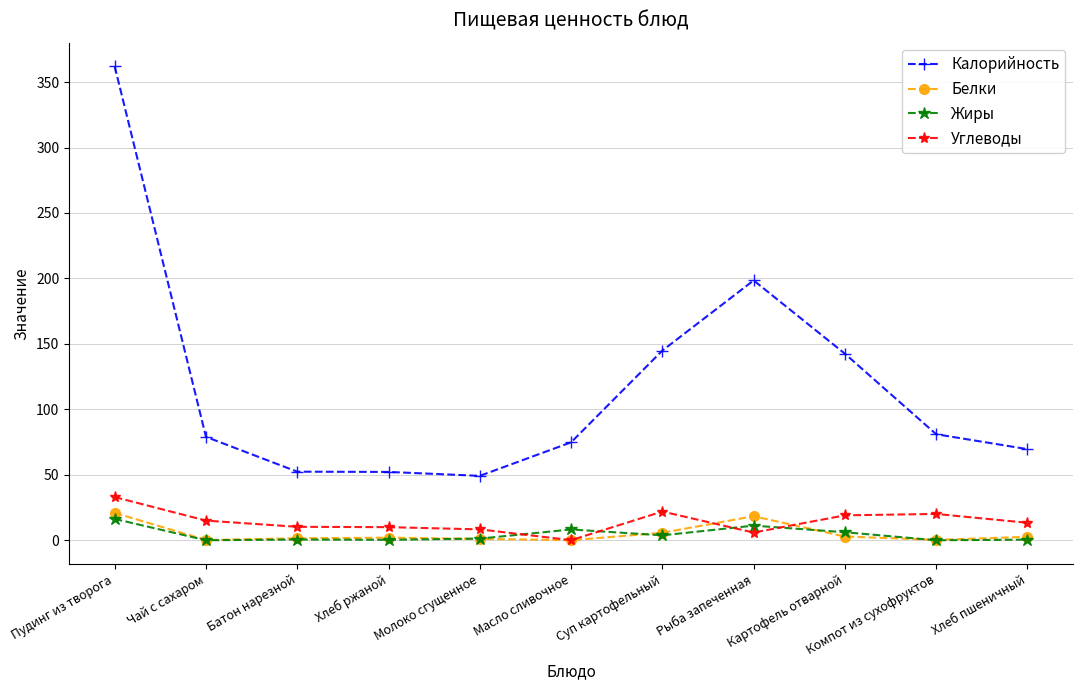

True or false: Белки has more than 0 points higher than both neighbors.

True